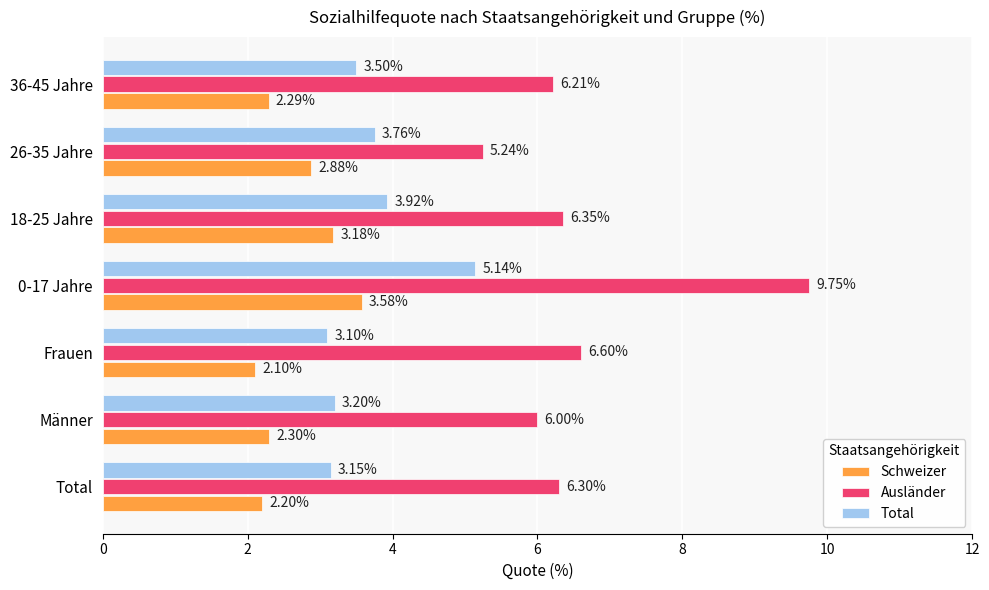

Which series has the largest total across all categories?

Ausländer